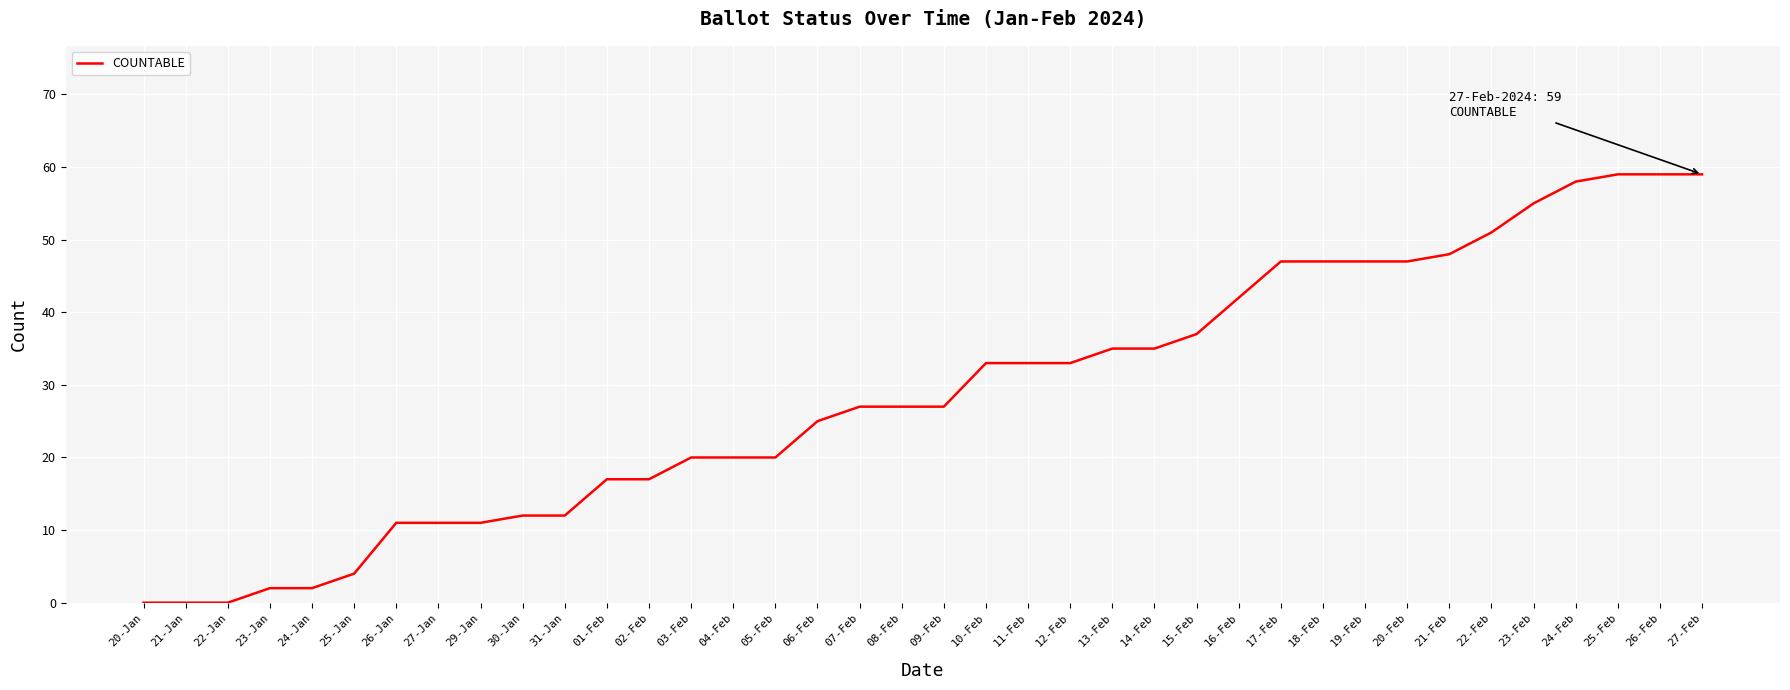

What is the change in value from 12-Feb to 26-Feb?

+26